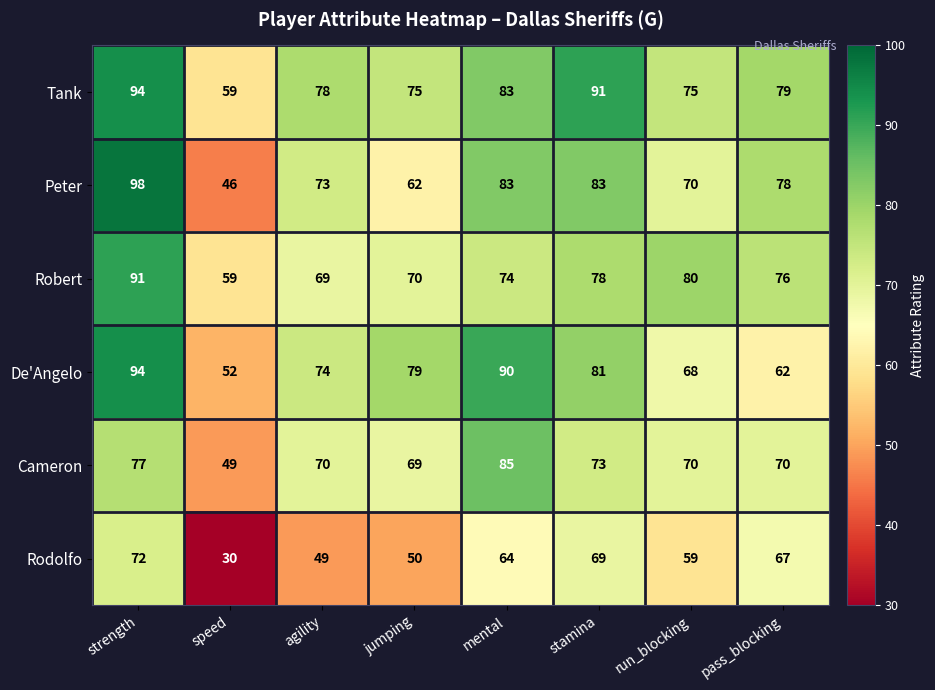

Read the Robert value at stamina.

78